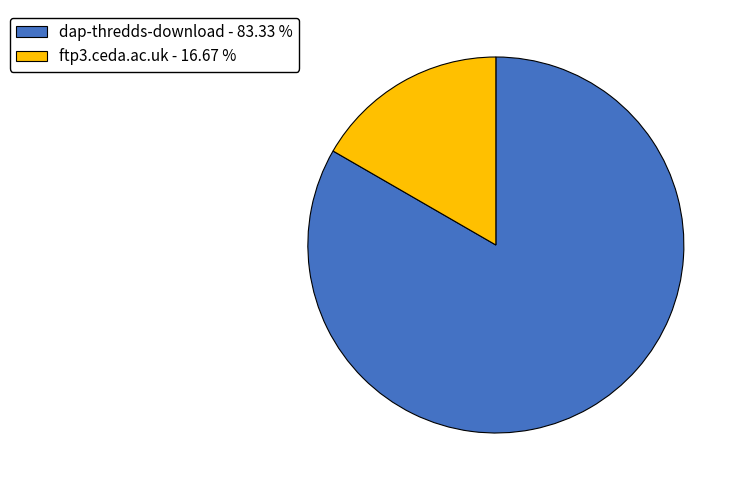

Is there a majority slice in this chart?

Yes